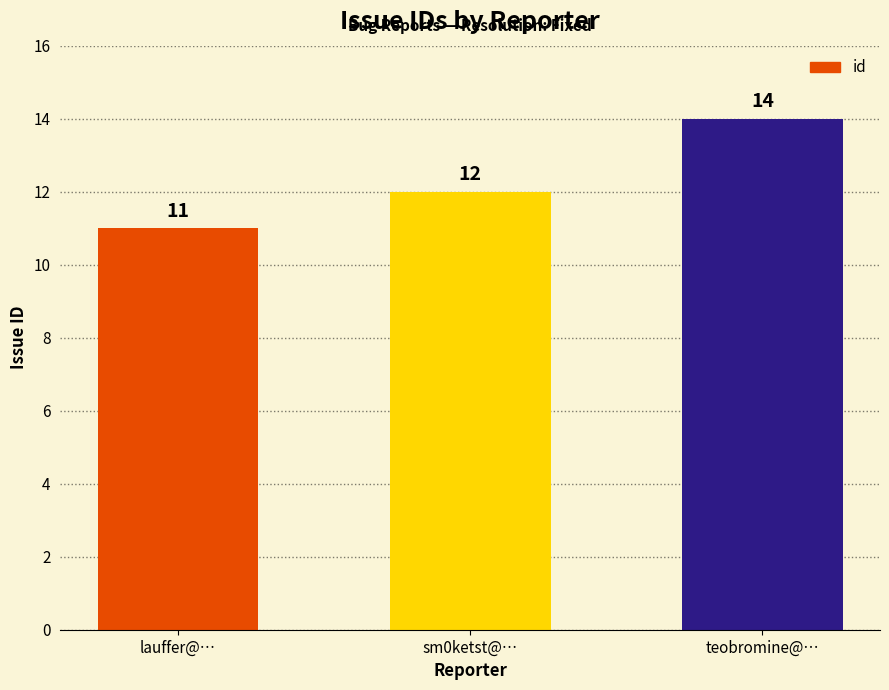

Approximately how many times larger is the value at teobromine@… compared to lauffer@…?

1.3